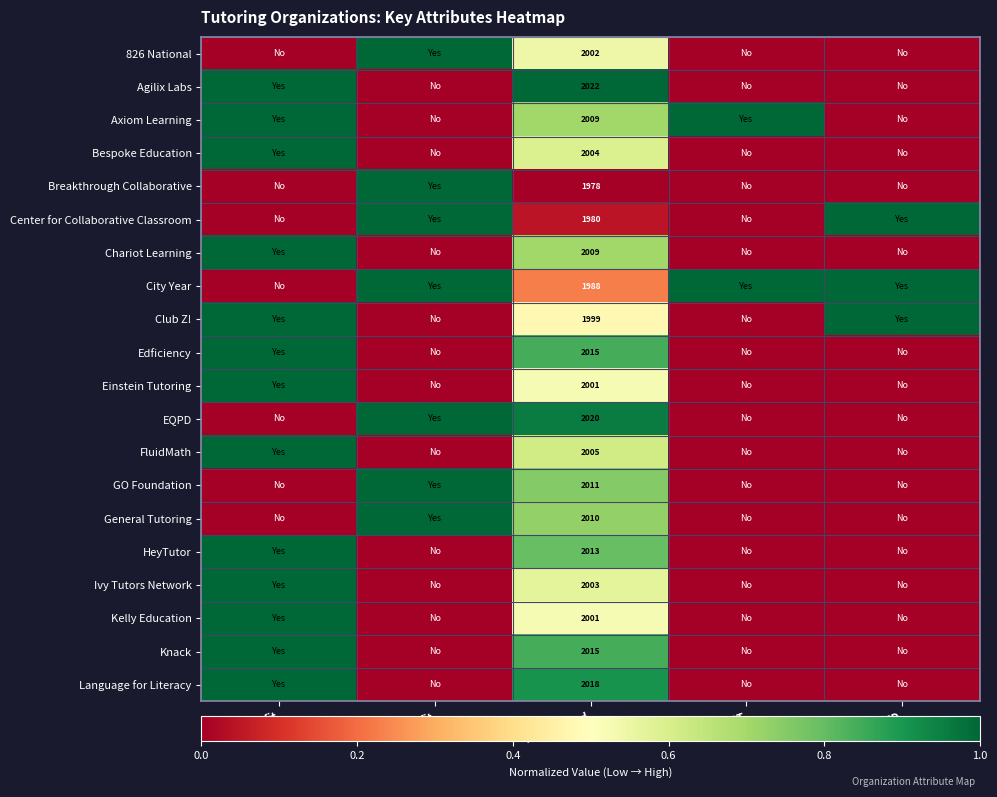

What is the spread (max minus min) of values at Year Started?

44